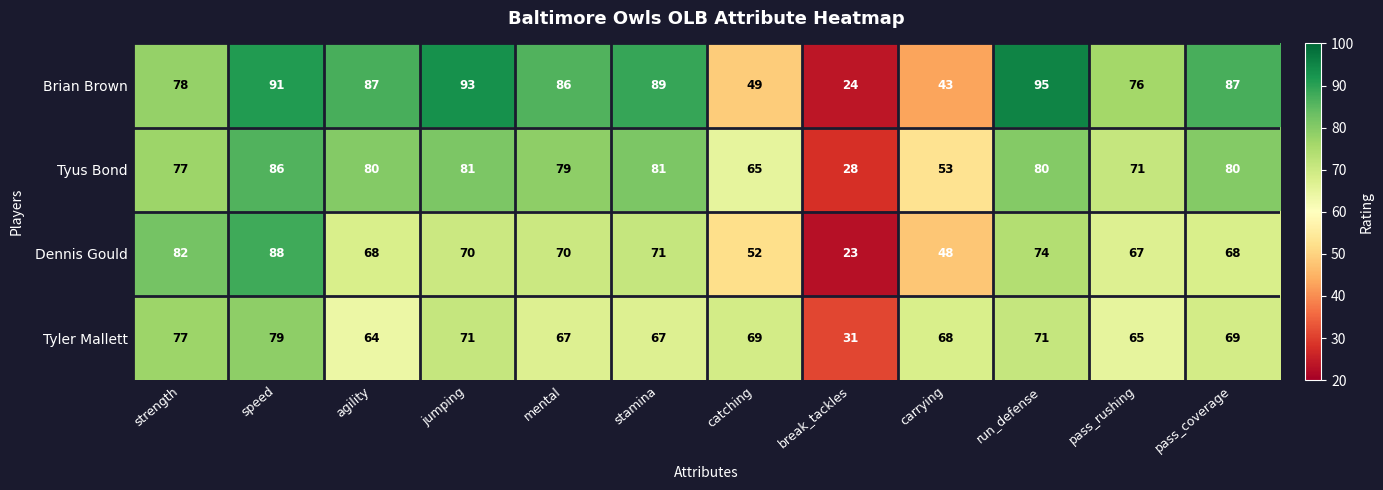

Between agility and jumping, which series saw the biggest shift?

Tyler Mallett